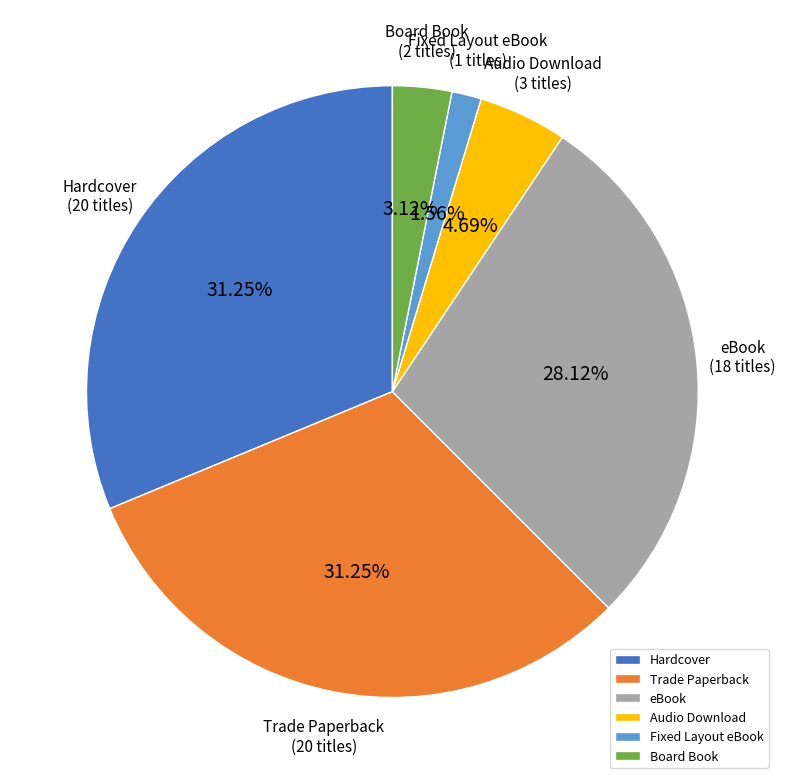

To the nearest percent, what percentage of the pie is Hardcover?

31%